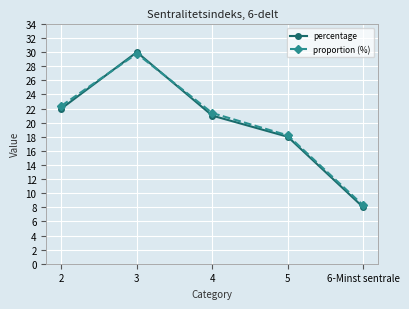

What position from the right is 5?

2